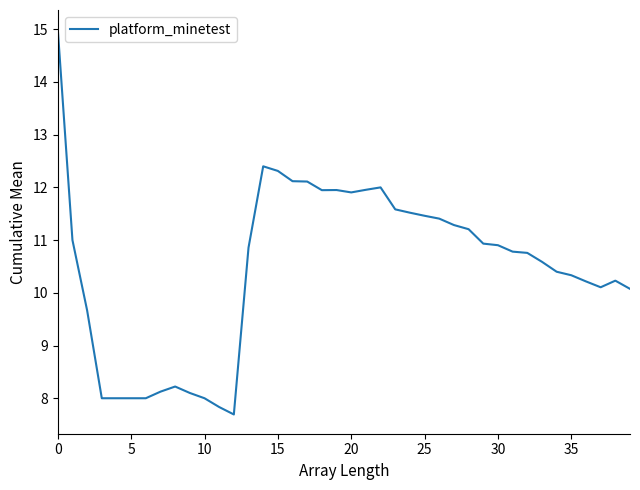

What is the difference between the maximum and minimum values?

7.3